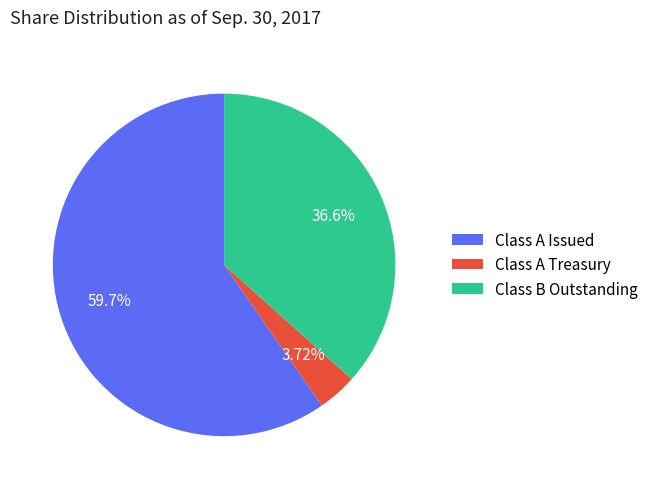

What is the largest slice in the pie chart?

Class A Issued